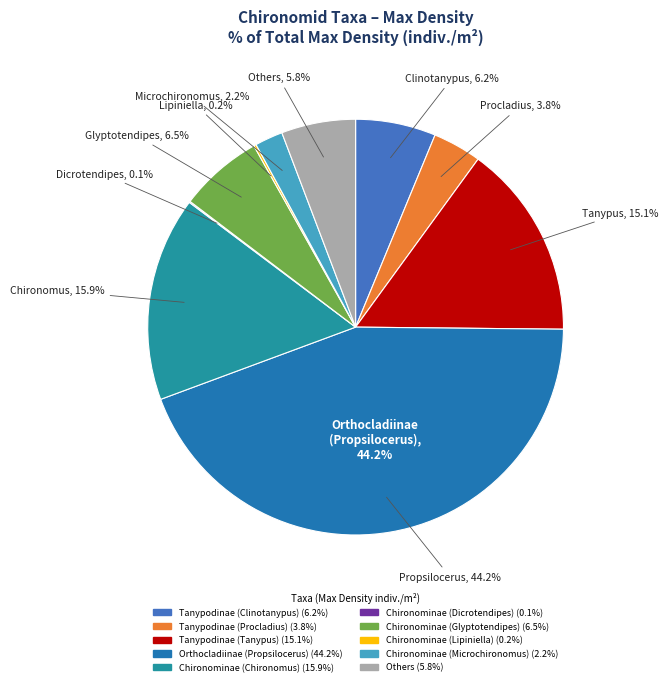

To the nearest percent, what is the difference between the Others and Orthocladiinae (Propsilocerus) slice percentages?

38%